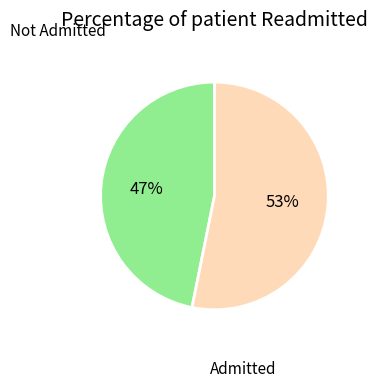

To the nearest percent, what is the average slice percentage?

50%